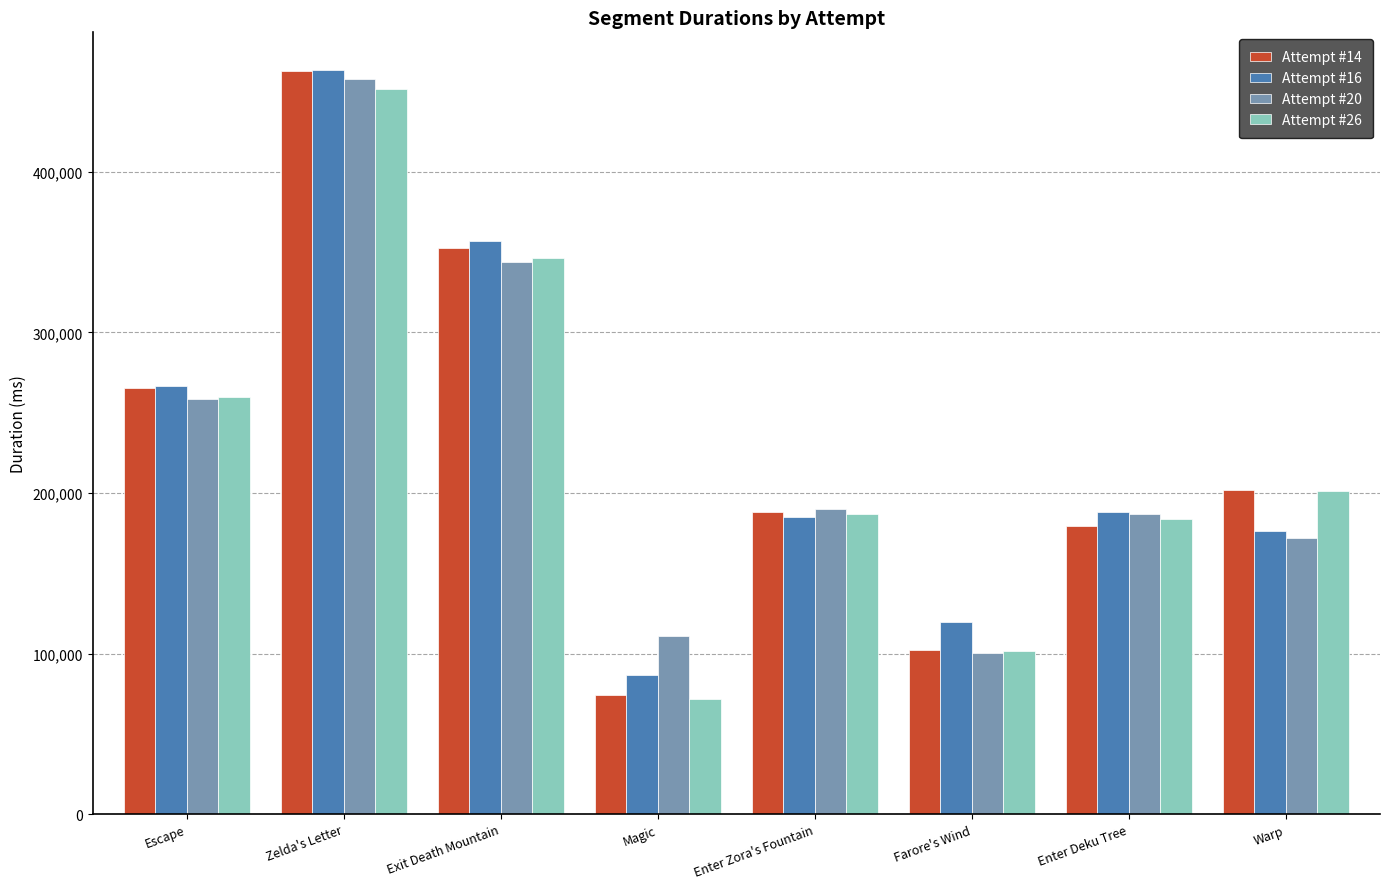

Where does the Attempt #20 series first go above 189994?

Escape